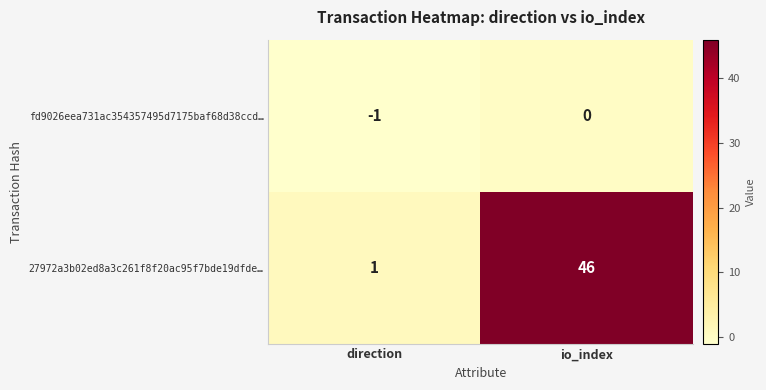

Between direction and io_index, which series saw the biggest shift?

27972a3b02ed8a3c261f8f20ac95f7bde19dfde…